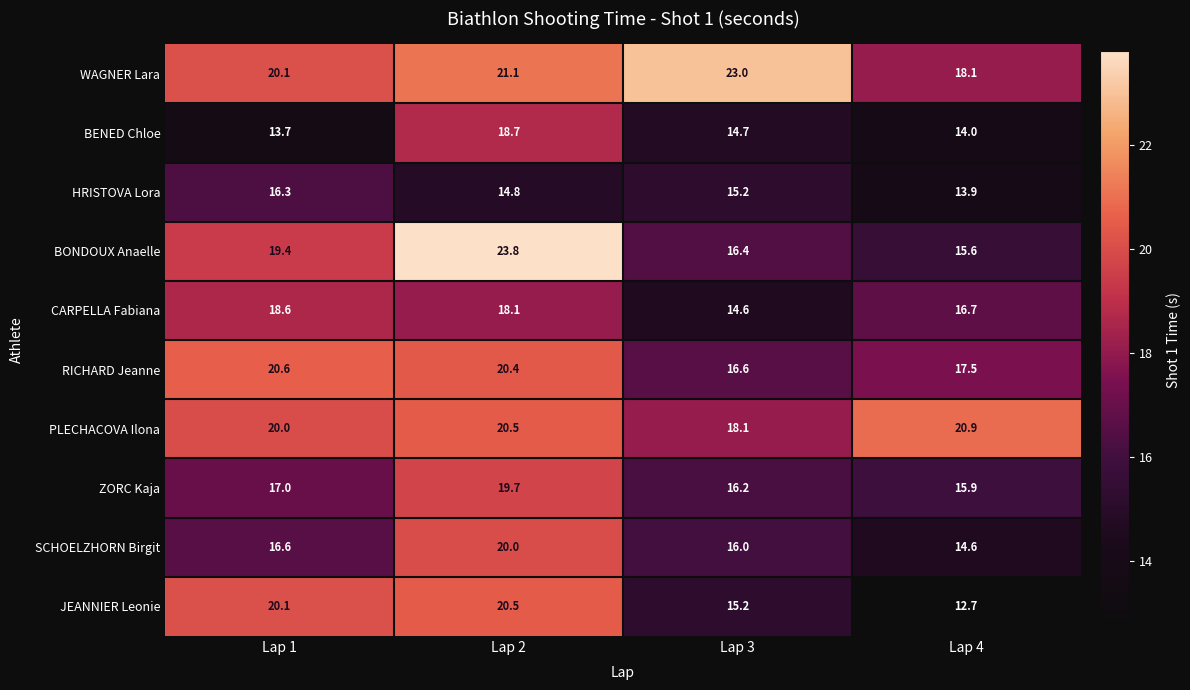

Is it true that HRISTOVA Lora equals 15.2 at Lap 3?

True